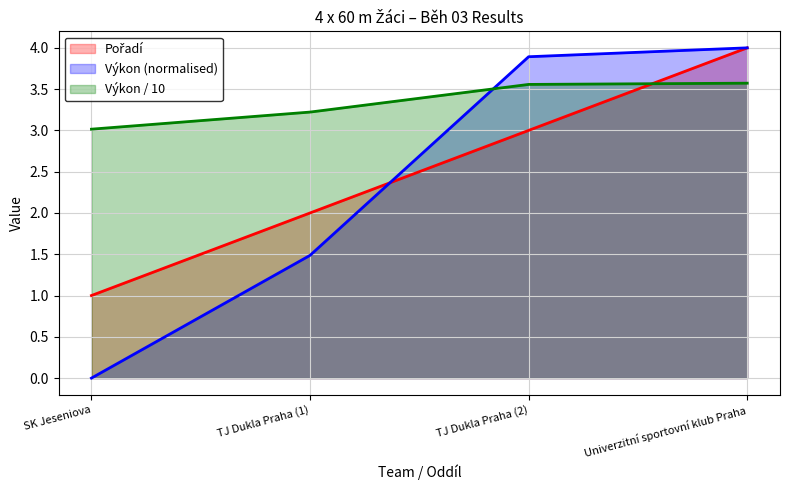

What is the total value across all series at Univerzitní sportovní klub Praha?

11.6